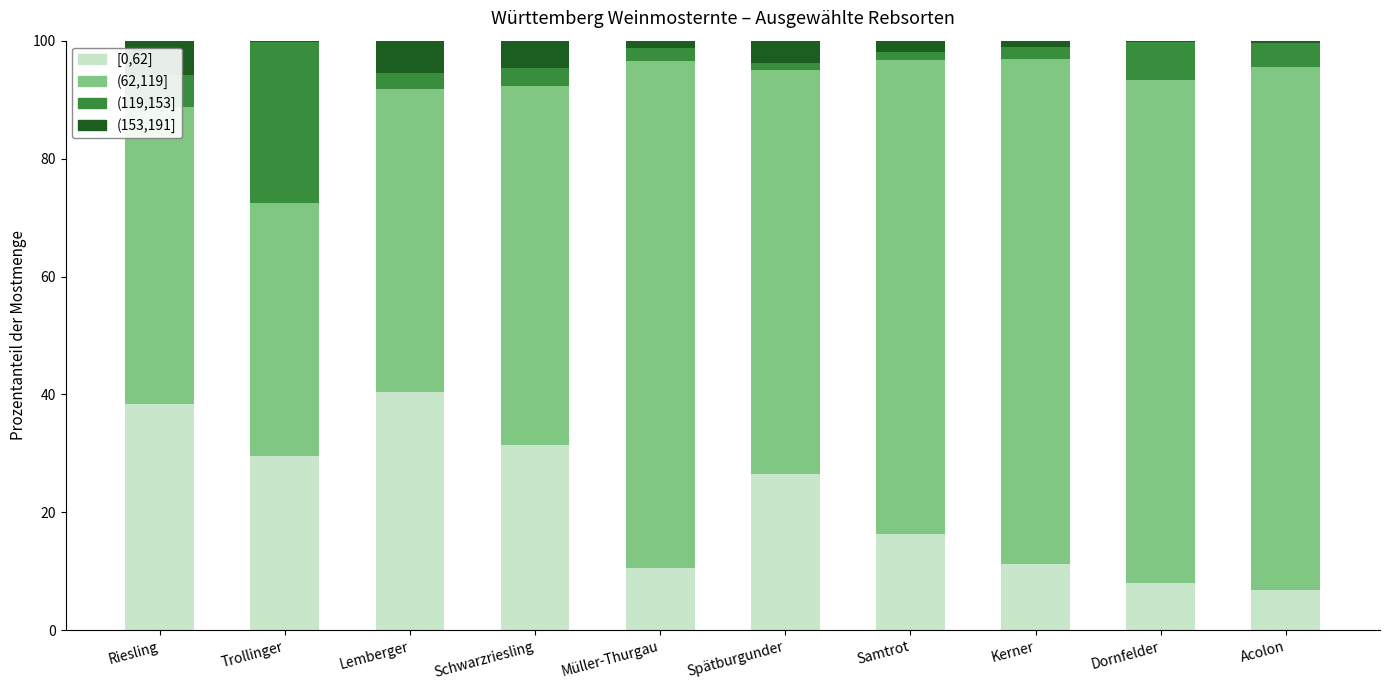

At which label does [0,62] reach its peak?

Lemberger